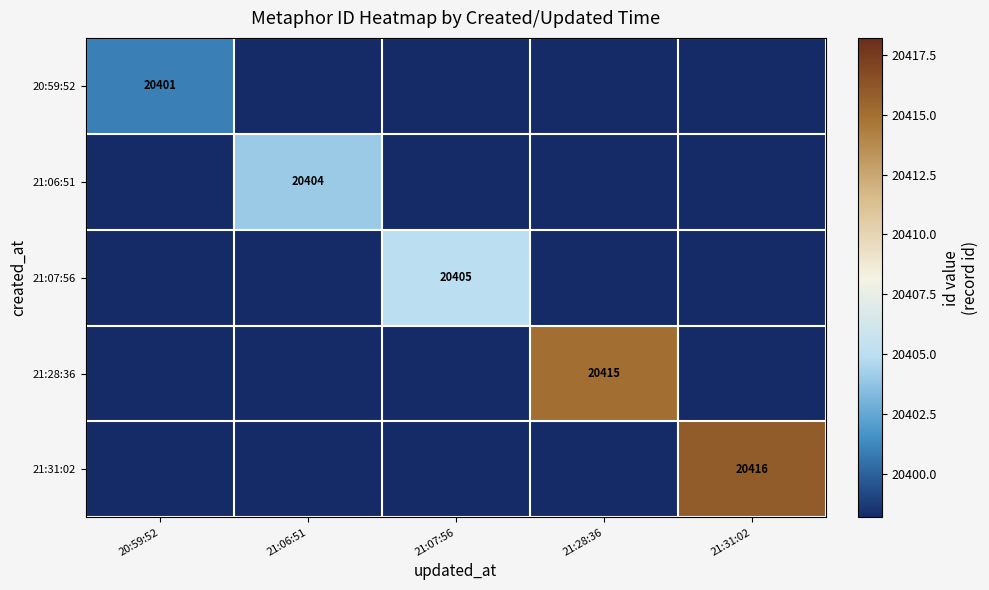

True or false: 21:31:02 has a value of 20416 at 21:31:02.

True